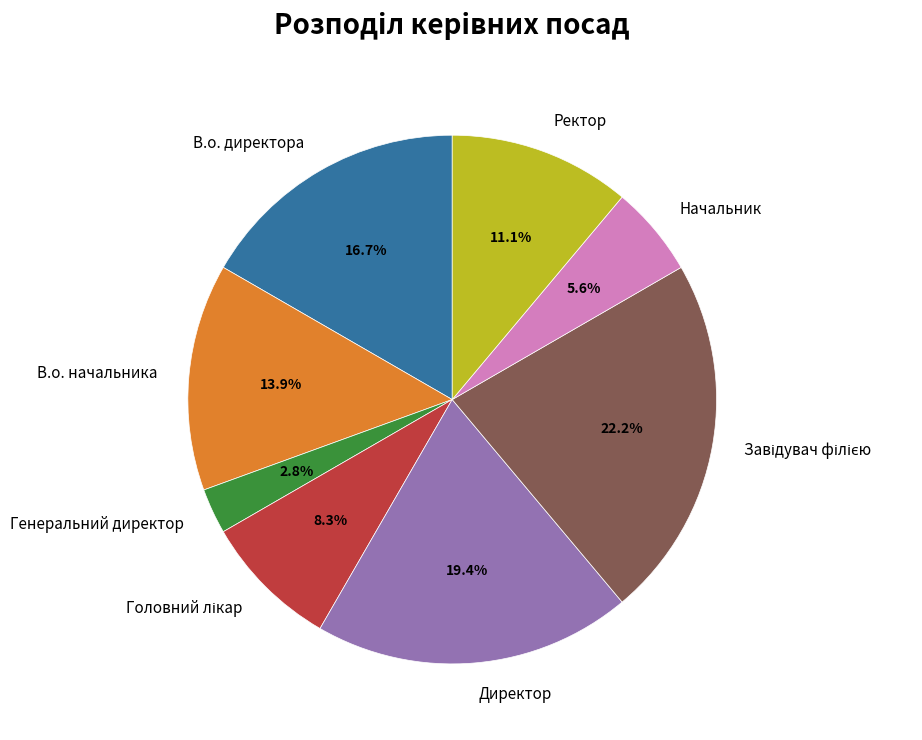

Which has a higher value, Директор or Генеральний директор?

Директор